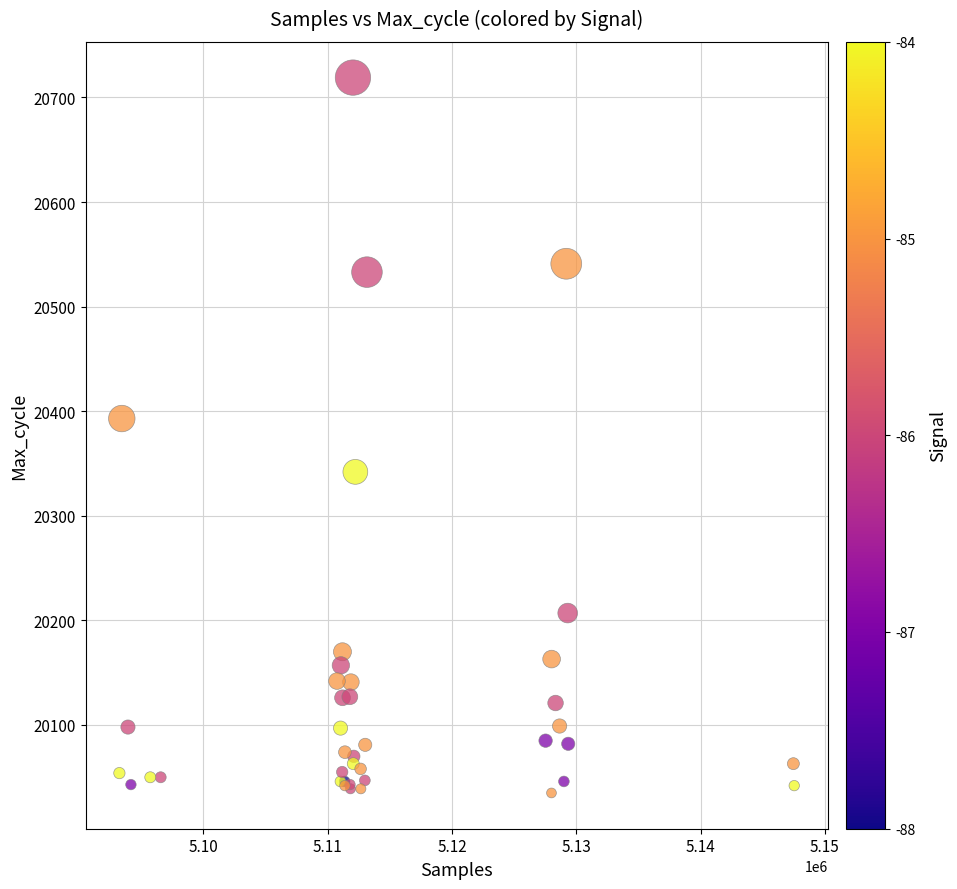

What Y value in the scatter plot is closest to 20377?

20393